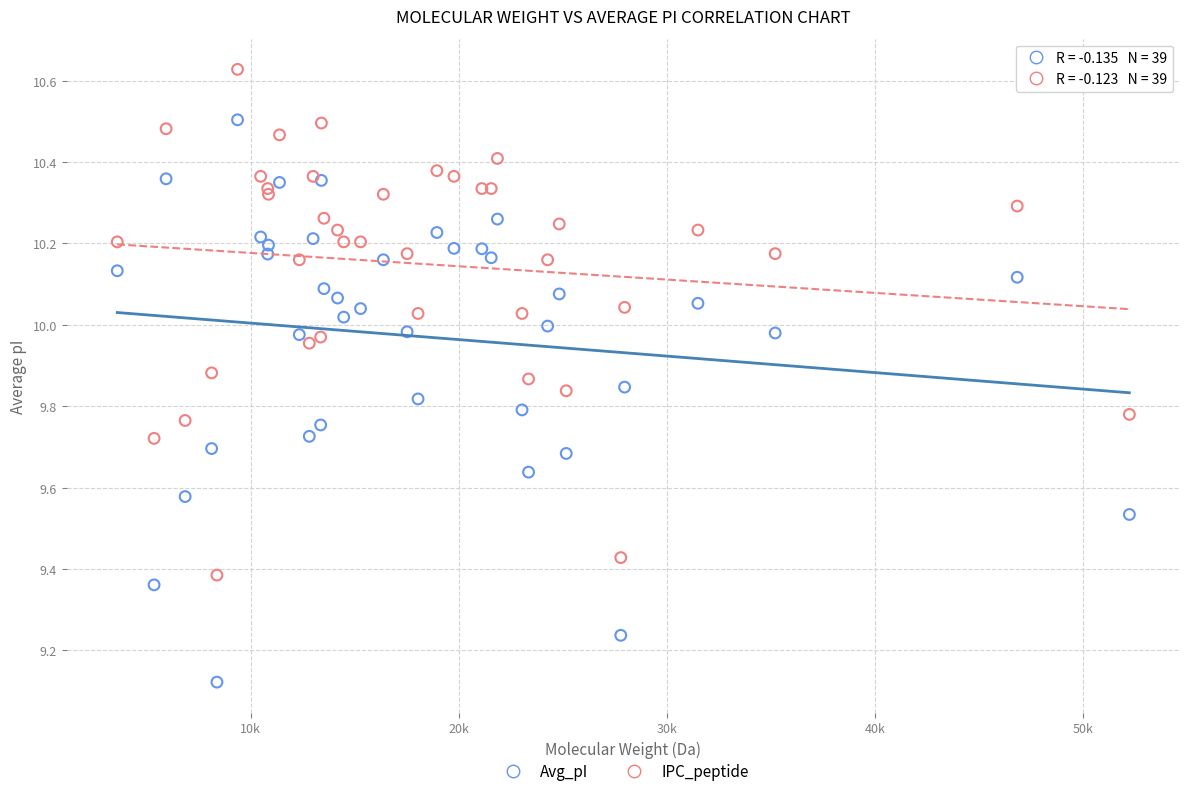

What are all the series names shown in the legend?

Avg_pI, IPC_peptide